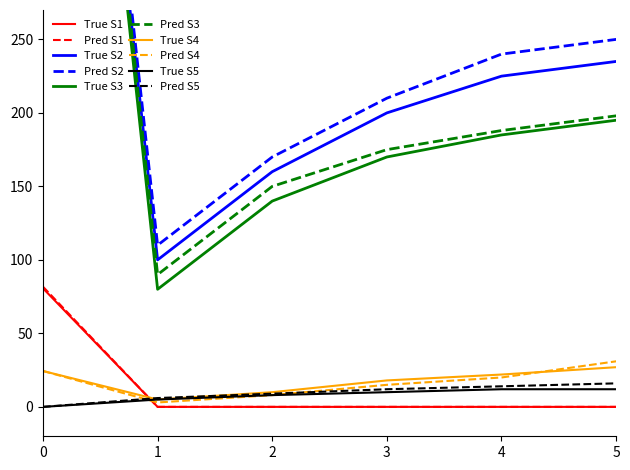

Is the value of Pred S4 at 0 greater than the value of Pred S5 at 2?

Yes